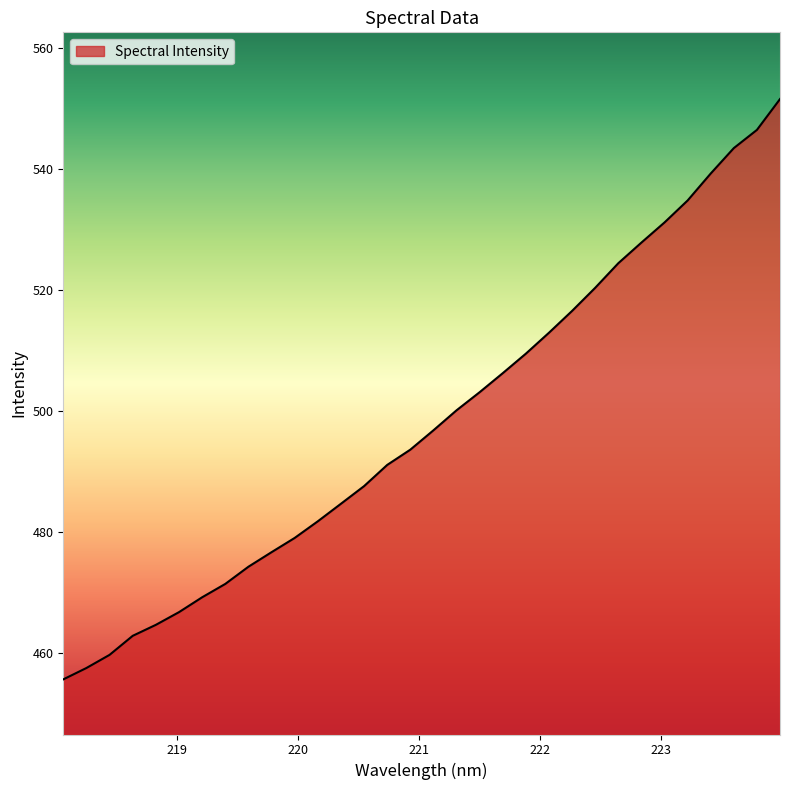

What is the greatest value displayed?

551.6